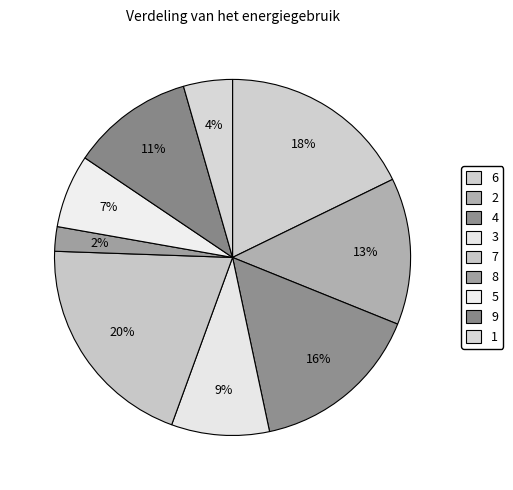

Which category has the smallest portion of the pie?

8